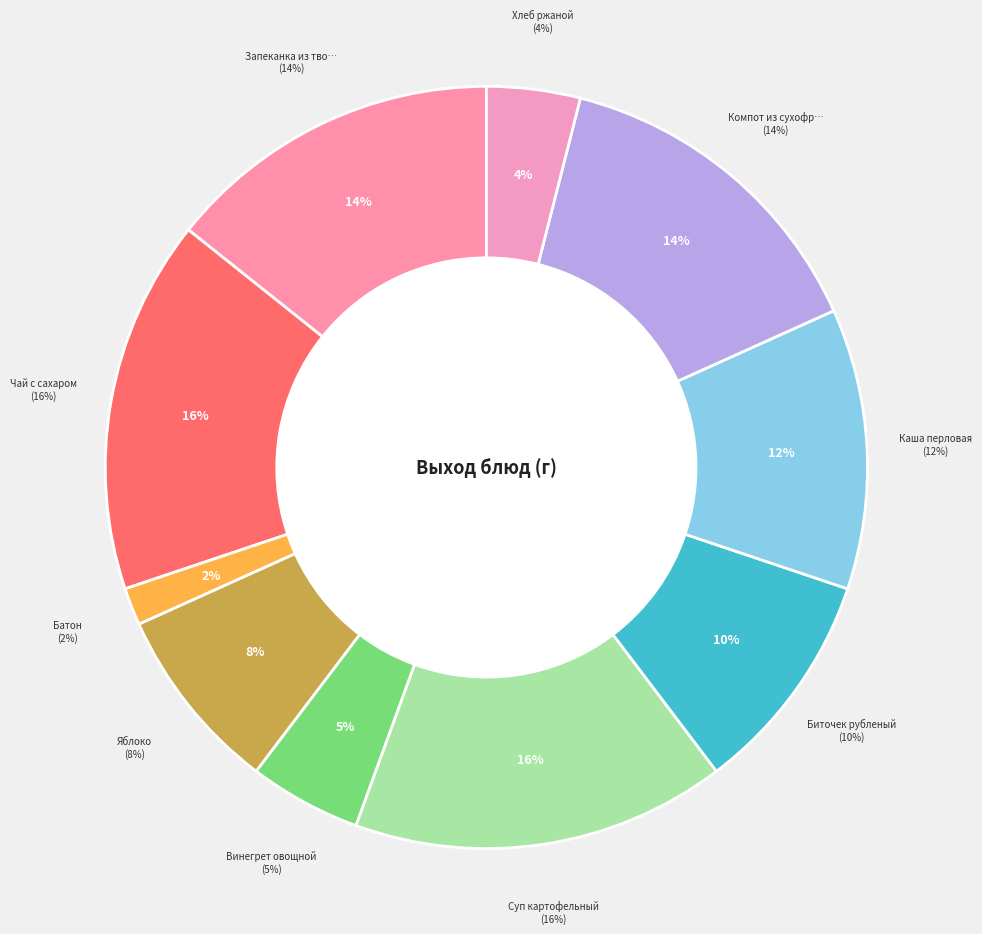

What is the smallest slice in the pie chart?

Батон